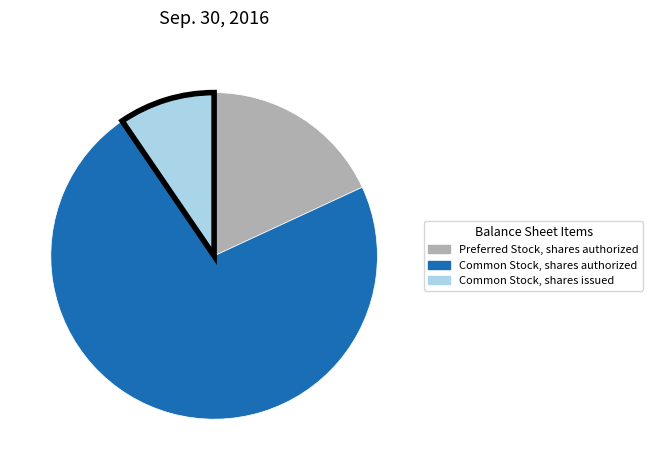

Is Preferred Stock, shares authorized the majority of the pie?

No